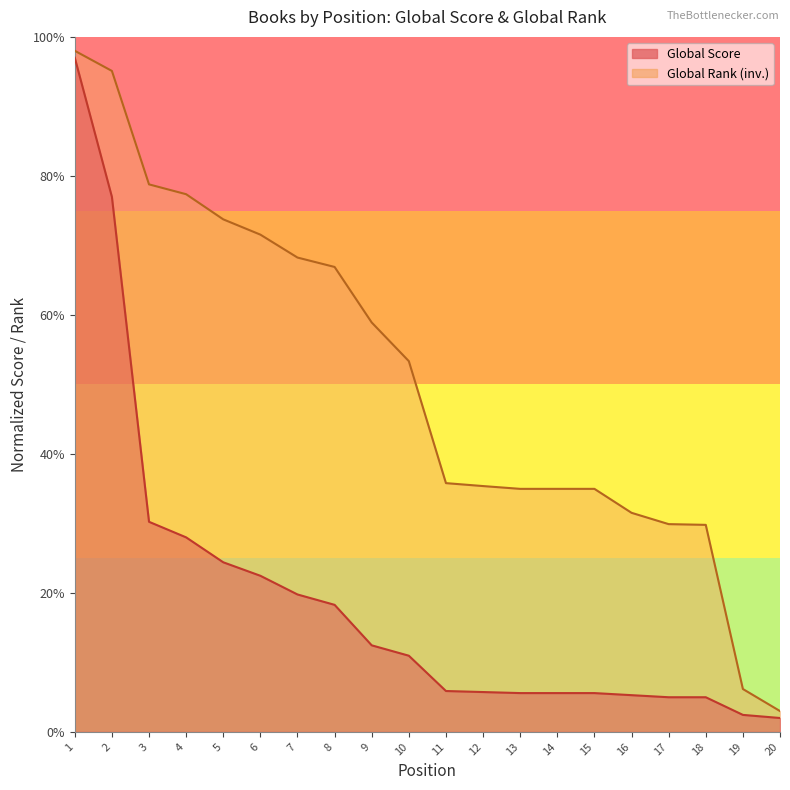

True or false: Global Rank has a value of 62.2 at 13.

False